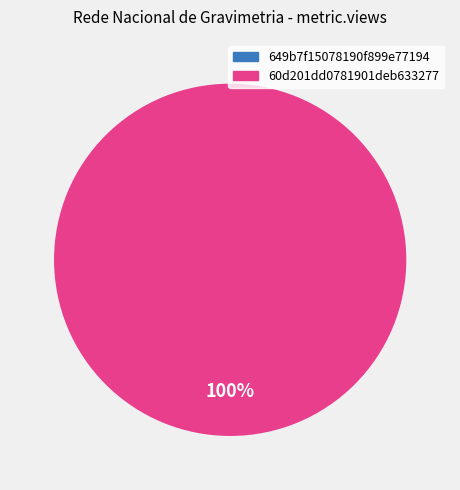

Which category has the biggest portion of the pie?

60d201dd0781901deb633277